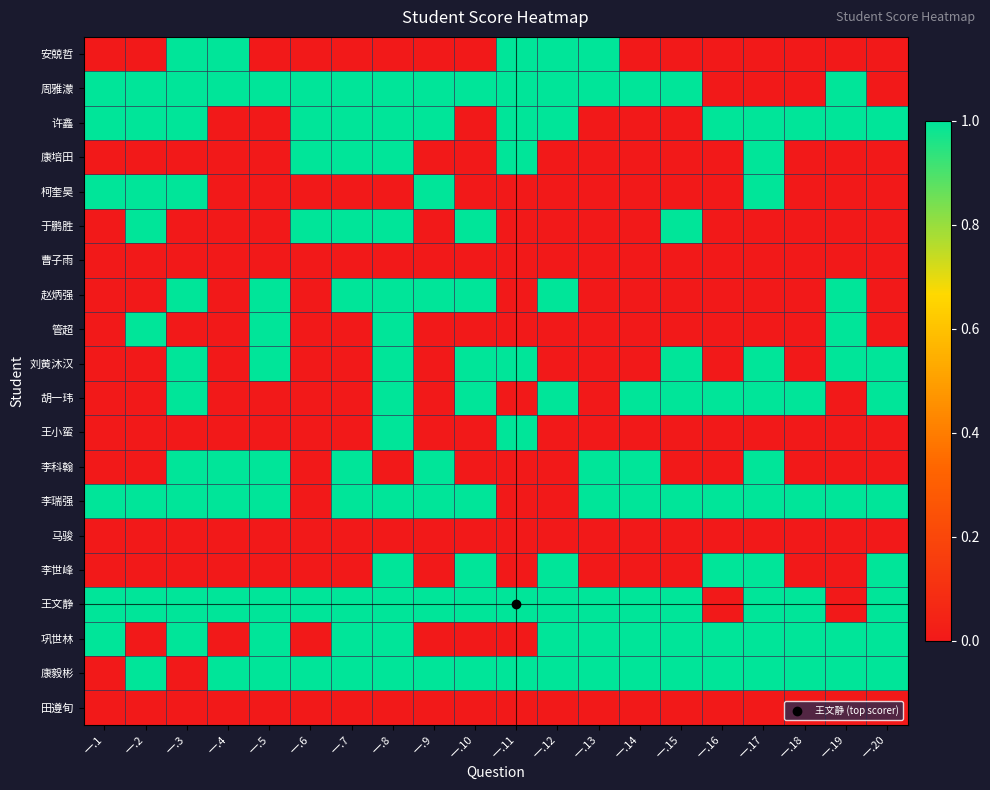

Reading left to right, list all the values displayed in this chart.

安兢哲: 一.1=0	一.2=0	一.3=1	一.4=1	一.5=0	一.6=0	一.7=0	一.8=0	一.9=0	一.10=0	一.11=1	一.12=1	一.13=1	一.14=0	一.15=0	一.16=0	一.17=0	一.18=0	一.19=0	一.20=0
周雅濛: 一.1=1	一.2=1	一.3=1	一.4=1	一.5=1	一.6=1	一.7=1	一.8=1	一.9=1	一.10=1	一.11=1	一.12=1	一.13=1	一.14=1	一.15=1	一.16=0	一.17=0	一.18=0	一.19=1	一.20=0
许鑫: 一.1=1	一.2=1	一.3=1	一.4=0	一.5=0	一.6=1	一.7=1	一.8=1	一.9=1	一.10=0	一.11=1	一.12=1	一.13=0	一.14=0	一.15=0	一.16=1	一.17=1	一.18=1	一.19=1	一.20=1
康培田: 一.1=0	一.2=0	一.3=0	一.4=0	一.5=0	一.6=1	一.7=1	一.8=1	一.9=0	一.10=0	一.11=1	一.12=0	一.13=0	一.14=0	一.15=0	一.16=0	一.17=1	一.18=0	一.19=0	一.20=0
柯奎昊: 一.1=1	一.2=1	一.3=1	一.4=0	一.5=0	一.6=0	一.7=0	一.8=0	一.9=1	一.10=0	一.11=0	一.12=0	一.13=0	一.14=0	一.15=0	一.16=0	一.17=1	一.18=0	一.19=0	一.20=0
于鹏胜: 一.1=0	一.2=1	一.3=0	一.4=0	一.5=0	一.6=1	一.7=1	一.8=1	一.9=0	一.10=1	一.11=0	一.12=0	一.13=0	一.14=0	一.15=1	一.16=0	一.17=0	一.18=0	一.19=0	一.20=0
曹子雨: 一.1=0	一.2=0	一.3=0	一.4=0	一.5=0	一.6=0	一.7=0	一.8=0	一.9=0	一.10=0	一.11=0	一.12=0	一.13=0	一.14=0	一.15=0	一.16=0	一.17=0	一.18=0	一.19=0	一.20=0
赵炳强: 一.1=0	一.2=0	一.3=1	一.4=0	一.5=1	一.6=0	一.7=1	一.8=1	一.9=1	一.10=1	一.11=0	一.12=1	一.13=0	一.14=0	一.15=0	一.16=0	一.17=0	一.18=0	一.19=1	一.20=0
管超: 一.1=0	一.2=1	一.3=0	一.4=0	一.5=1	一.6=0	一.7=0	一.8=1	一.9=0	一.10=0	一.11=0	一.12=0	一.13=0	一.14=0	一.15=0	一.16=0	一.17=0	一.18=0	一.19=1	一.20=0
刘黄沐汉: 一.1=0	一.2=0	一.3=1	一.4=0	一.5=1	一.6=0	一.7=0	一.8=1	一.9=0	一.10=1	一.11=1	一.12=0	一.13=0	一.14=0	一.15=1	一.16=0	一.17=1	一.18=0	一.19=1	一.20=1
胡一玮: 一.1=0	一.2=0	一.3=1	一.4=0	一.5=0	一.6=0	一.7=0	一.8=1	一.9=0	一.10=1	一.11=0	一.12=1	一.13=0	一.14=1	一.15=1	一.16=1	一.17=1	一.18=1	一.19=0	一.20=1
王小蛮: 一.1=0	一.2=0	一.3=0	一.4=0	一.5=0	一.6=0	一.7=0	一.8=1	一.9=0	一.10=0	一.11=1	一.12=0	一.13=0	一.14=0	一.15=0	一.16=0	一.17=0	一.18=0	一.19=0	一.20=0
李科翰: 一.1=0	一.2=0	一.3=1	一.4=1	一.5=1	一.6=0	一.7=1	一.8=0	一.9=1	一.10=0	一.11=0	一.12=0	一.13=1	一.14=1	一.15=0	一.16=0	一.17=1	一.18=0	一.19=0	一.20=0
李瑞强: 一.1=1	一.2=1	一.3=1	一.4=1	一.5=1	一.6=0	一.7=1	一.8=1	一.9=1	一.10=1	一.11=0	一.12=0	一.13=1	一.14=1	一.15=1	一.16=1	一.17=1	一.18=1	一.19=1	一.20=1
马骏: 一.1=0	一.2=0	一.3=0	一.4=0	一.5=0	一.6=0	一.7=0	一.8=0	一.9=0	一.10=0	一.11=0	一.12=0	一.13=0	一.14=0	一.15=0	一.16=0	一.17=0	一.18=0	一.19=0	一.20=0
李世峰: 一.1=0	一.2=0	一.3=0	一.4=0	一.5=0	一.6=0	一.7=0	一.8=1	一.9=0	一.10=1	一.11=0	一.12=1	一.13=0	一.14=0	一.15=0	一.16=1	一.17=1	一.18=0	一.19=0	一.20=1
王文静: 一.1=1	一.2=1	一.3=1	一.4=1	一.5=1	一.6=1	一.7=1	一.8=1	一.9=1	一.10=1	一.11=1	一.12=1	一.13=1	一.14=1	一.15=1	一.16=0	一.17=1	一.18=1	一.19=0	一.20=1
巩世林: 一.1=1	一.2=0	一.3=1	一.4=0	一.5=1	一.6=0	一.7=1	一.8=1	一.9=0	一.10=0	一.11=0	一.12=1	一.13=1	一.14=1	一.15=1	一.16=1	一.17=1	一.18=1	一.19=1	一.20=1
康毅彬: 一.1=0	一.2=1	一.3=0	一.4=1	一.5=1	一.6=1	一.7=1	一.8=1	一.9=1	一.10=1	一.11=1	一.12=1	一.13=1	一.14=1	一.15=1	一.16=1	一.17=1	一.18=1	一.19=1	一.20=1
田遵旬: 一.1=0	一.2=0	一.3=0	一.4=0	一.5=0	一.6=0	一.7=0	一.8=0	一.9=0	一.10=0	一.11=0	一.12=0	一.13=0	一.14=0	一.15=0	一.16=0	一.17=0	一.18=0	一.19=0	一.20=0